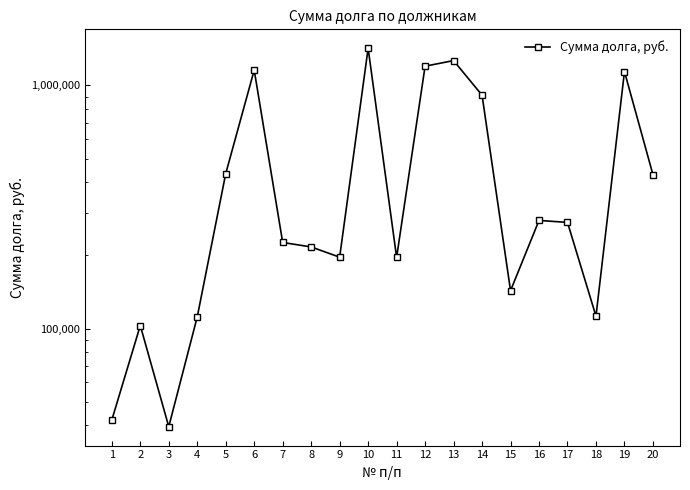

Reading left to right, transcribe all the data shown in this chart.

42027.8	102892.8	39478.5	111682.5	433706.6	1156551.5	225987.8	216597.1	196609.8	1422447.4	196217.1	1200072.2	1265679.5	911928.8	143139.6	278529.2	273222.1	112458.8	1140796.4	429627.3